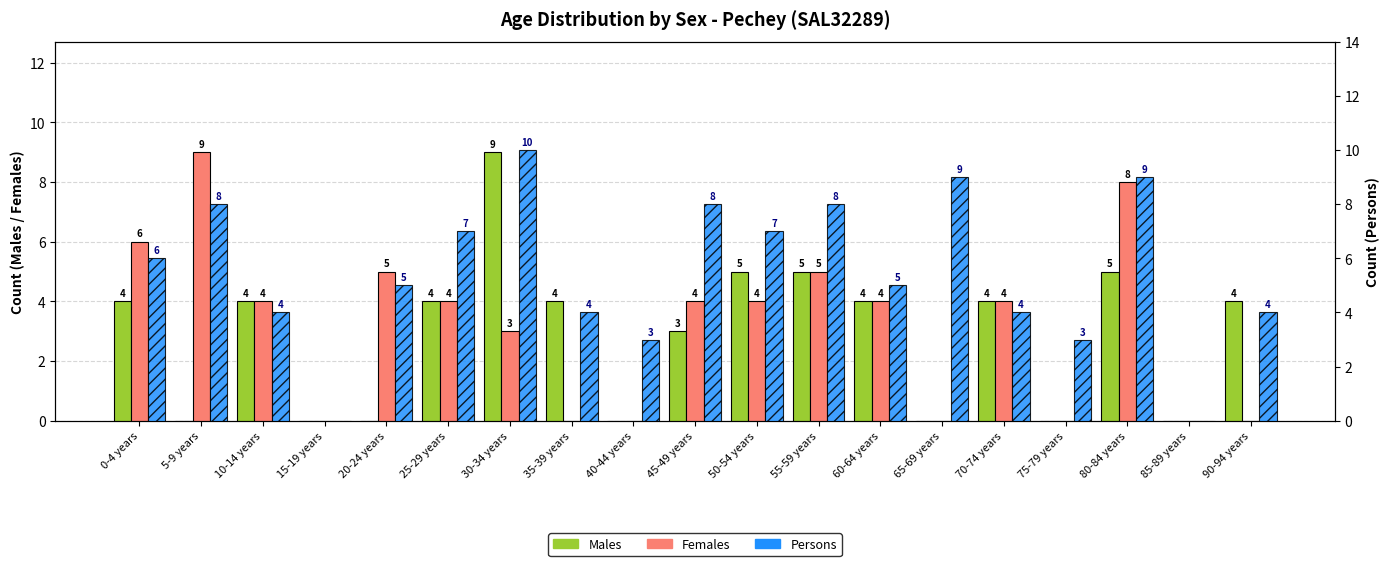

Is the value of Females at 30-34 years greater than the value of Males at 55-59 years?

No